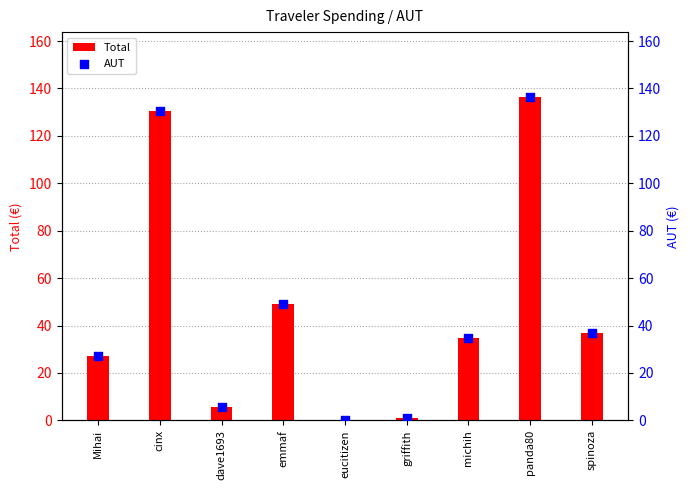

Which series contains the lowest Y value?

Total